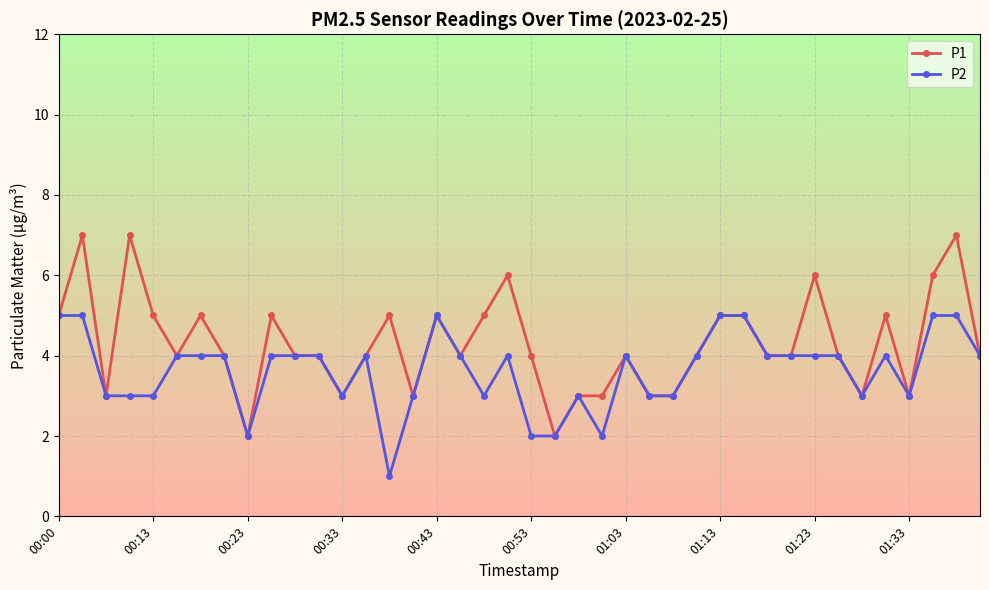

What is the sum of all P2 values?

145